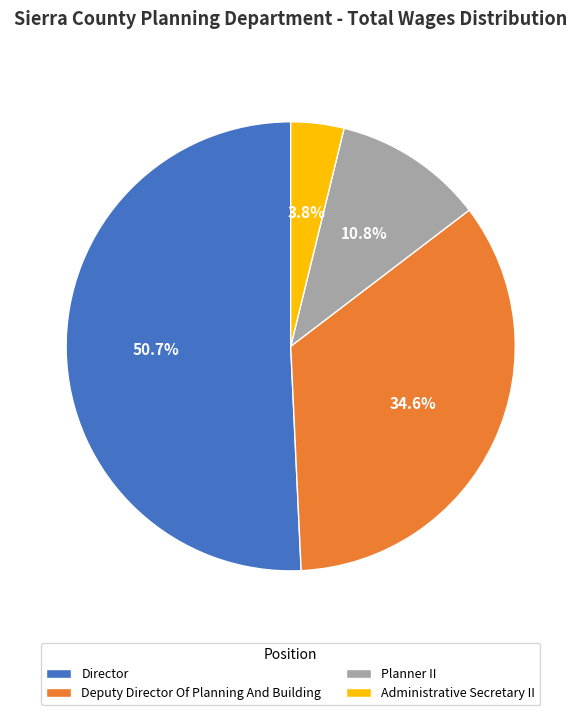

To the nearest percent, what is the combined percentage of Director and Administrative Secretary II?

55%